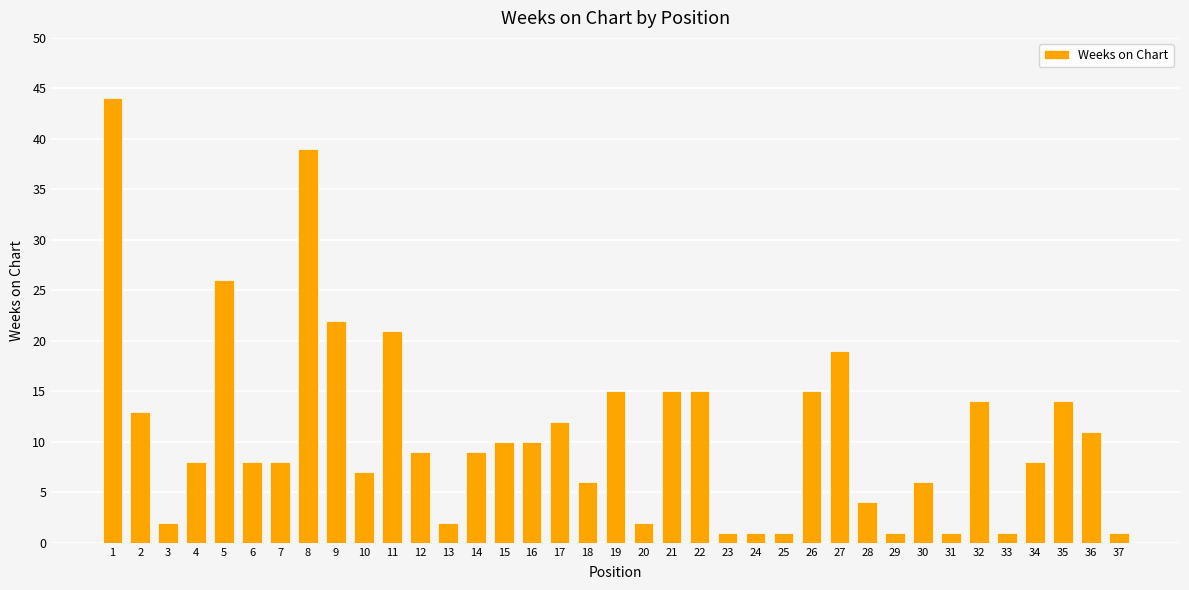

Which has a higher value, 32 or 28?

32